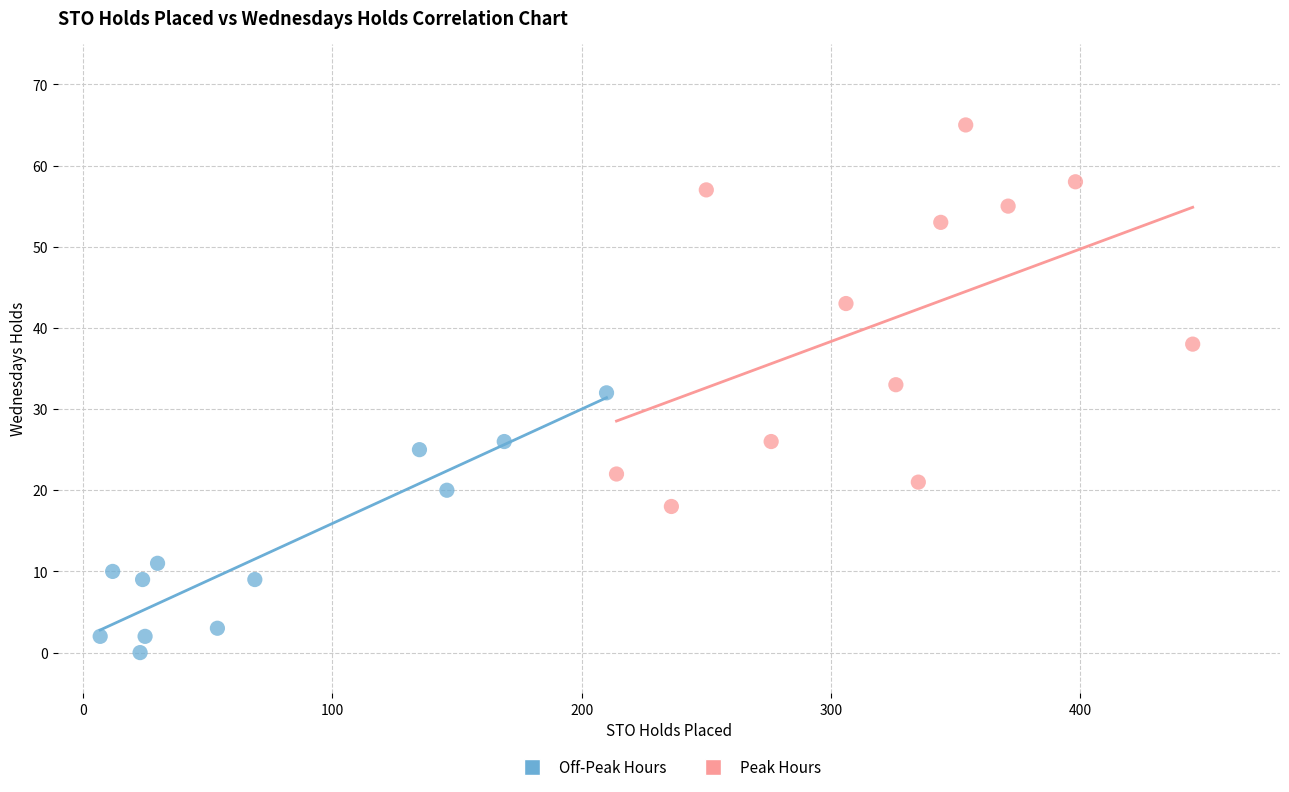

Which series reaches the maximum Y coordinate?

Peak Hours